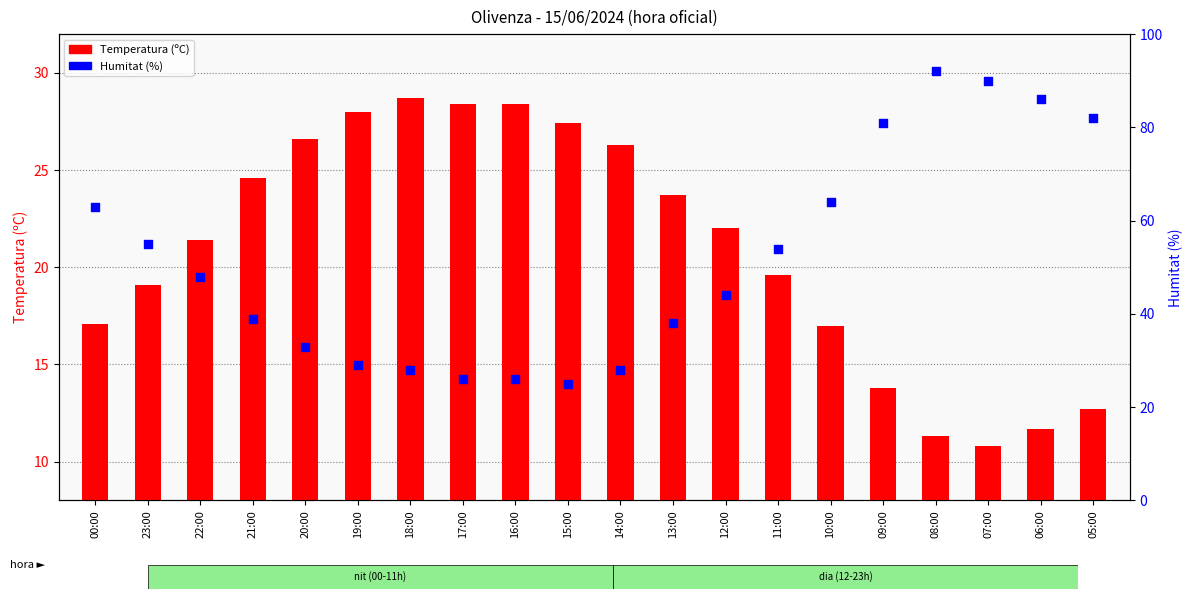

Which series has the largest total across all categories?

Humitat (%)